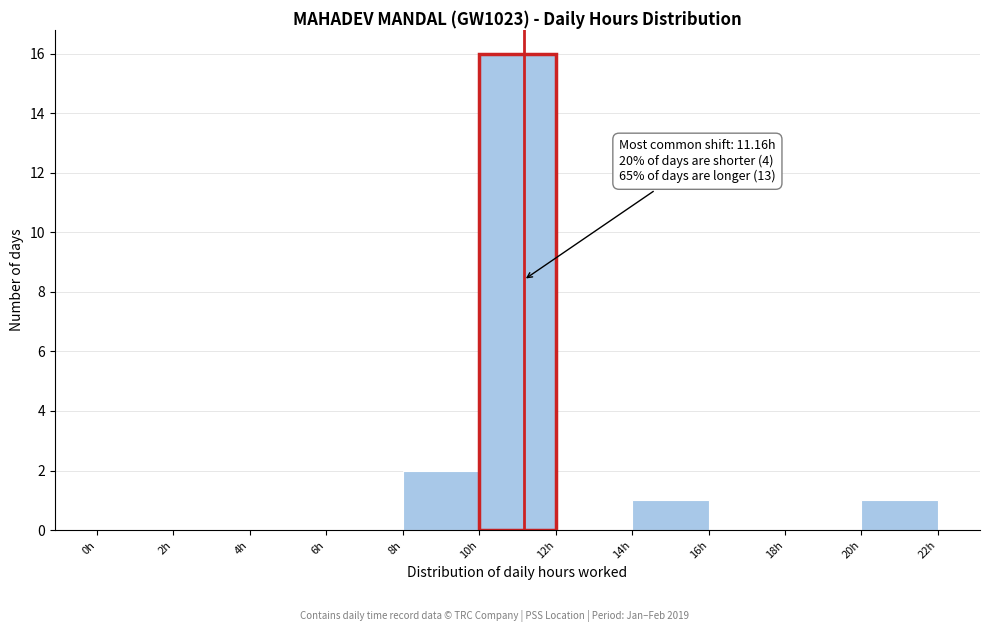

Over which range of the x-axis is the bar tallest?

10 to 12